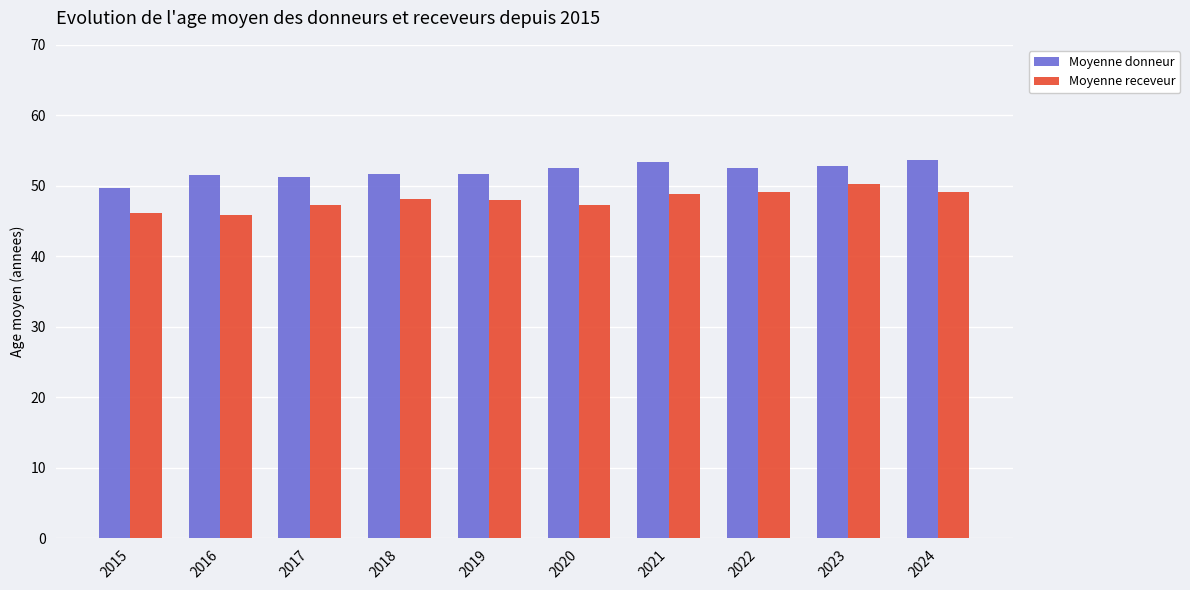

Is it true that Moyenne donneur equals 79.6 at 2017?

False